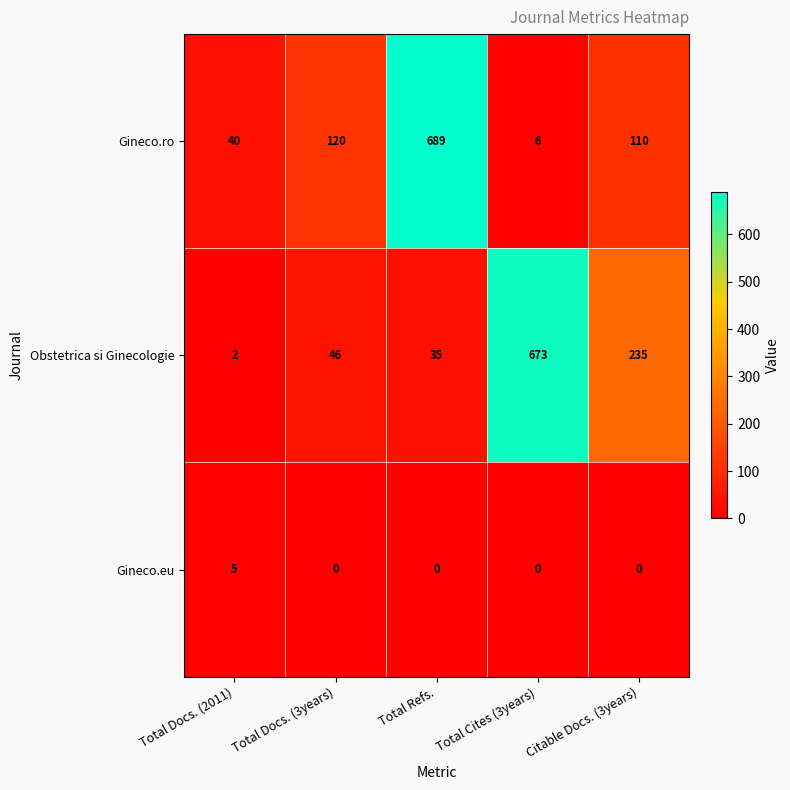

What is the approximate value of Gineco.ro at Total Docs. (2011), to the nearest 50?

50